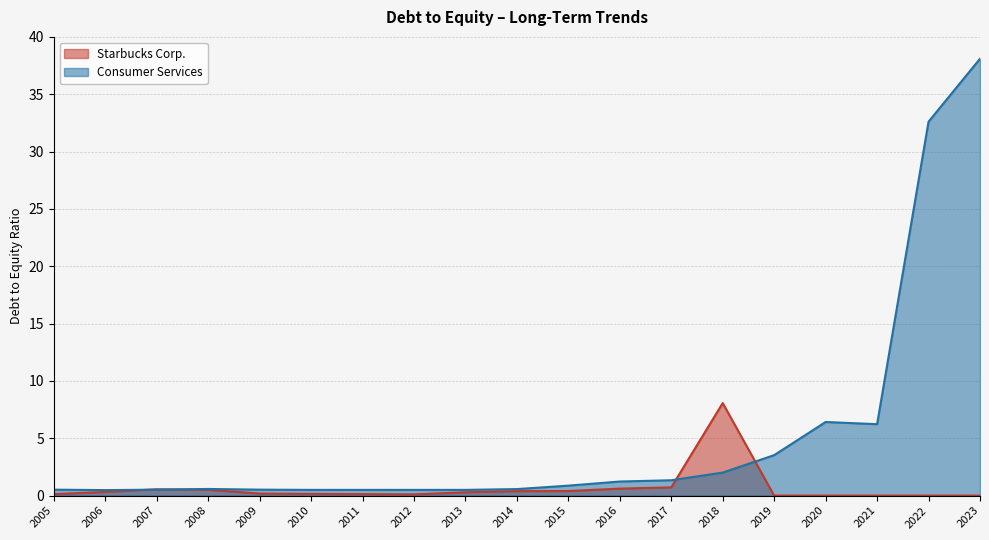

Which category has the lowest value across all series?

2019